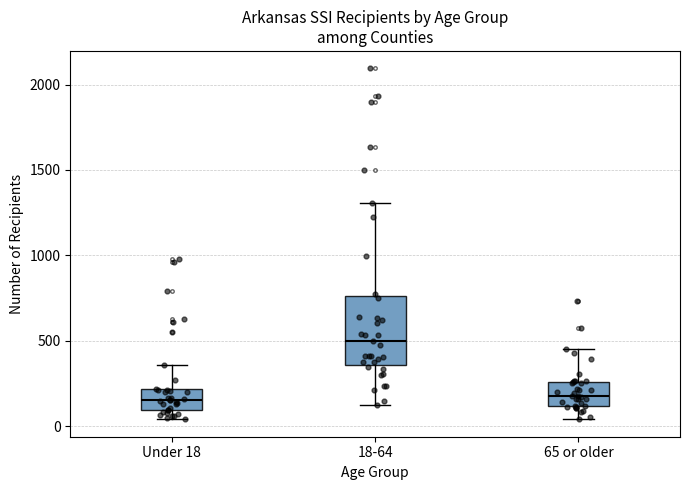

Reading left to right, transcribe this box plot: for each box, give where its median line is, the range the box spans, and where its two whiskers end, as read against the y-axis. The values are not printed on the chart, so give them approximately, as read against the axis.

Under 18: median 150, box 100 to 200, whiskers 50 to 350
18-64: median 500, box 350 to 750, whiskers 100 to 1300
65 or older: median 200, box 100 to 250, whiskers 50 to 450